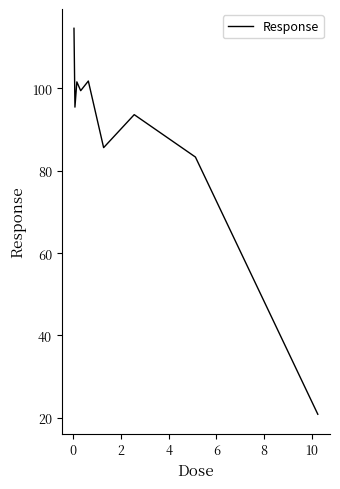

What is the maximum value shown in the chart?

114.6